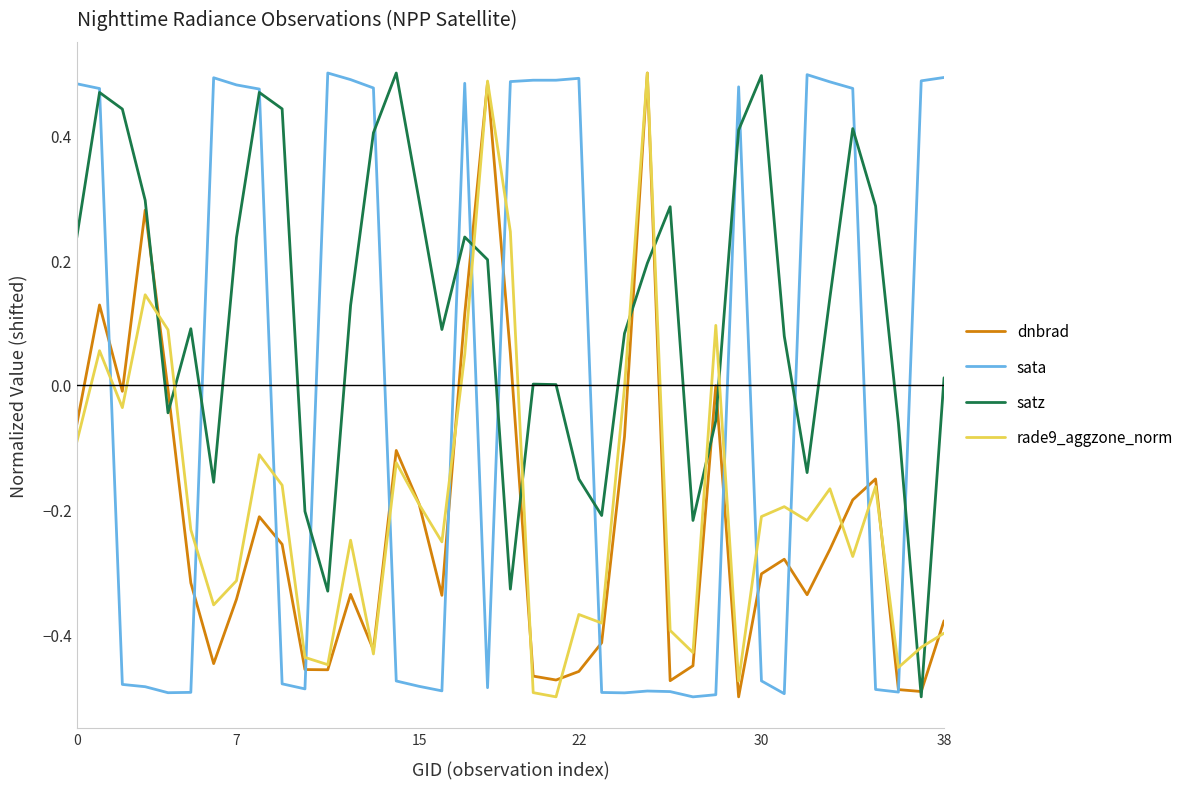

True or false: rade9_aggzone_norm and satz intersect in this chart.

True